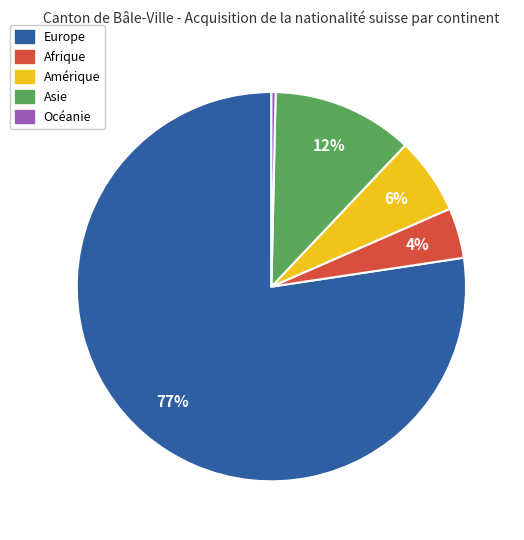

To the nearest percent, what is the difference between the Afrique and Amérique slice percentages?

2%